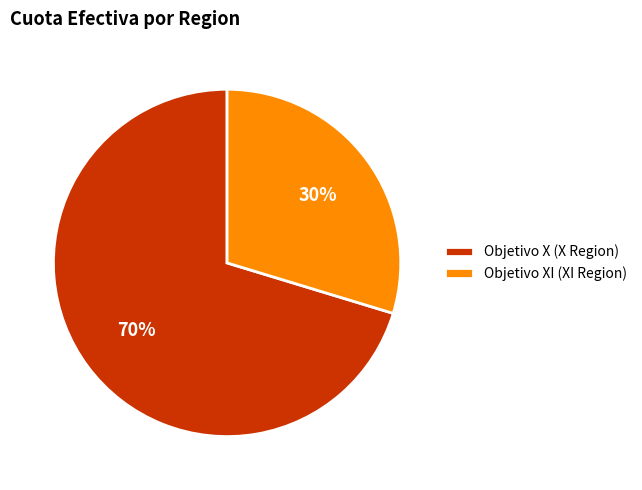

To the nearest percent, what is the combined percentage of Objetivo X (X Region) and Objetivo XI (XI Region)?

100%